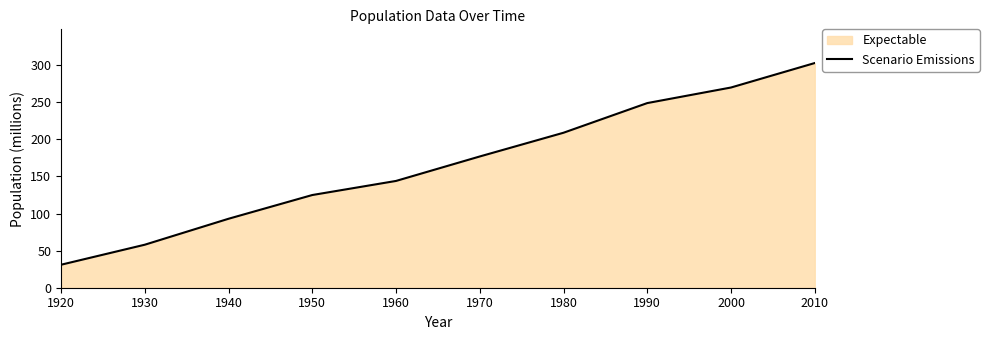

Reading right to left, what are all the values shown in this chart?

2010=303	2000=270	1990=249	1980=209	1970=177	1960=144	1950=125	1940=93	1930=58	1920=31